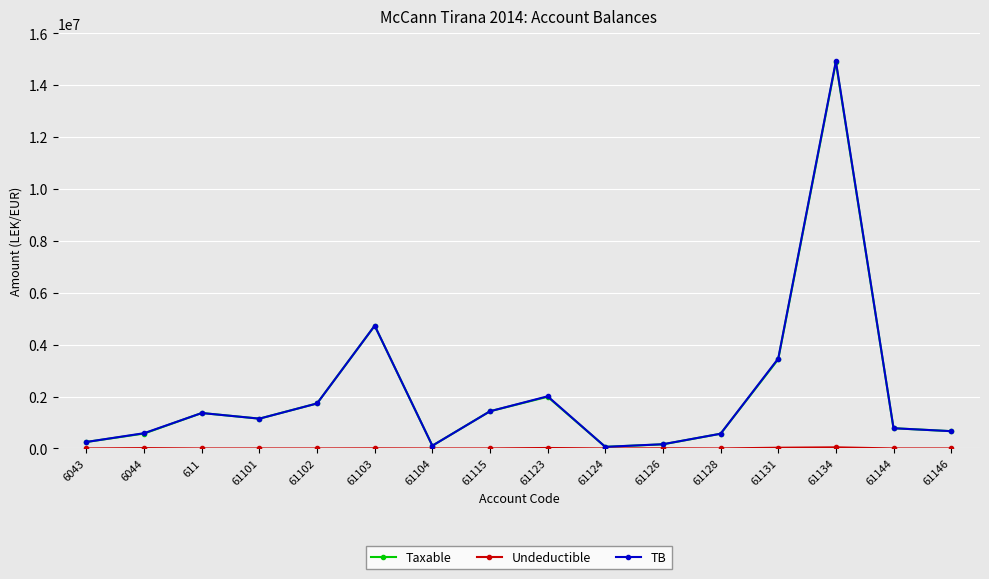

True or false: TB has more than 2 interior local peaks.

True